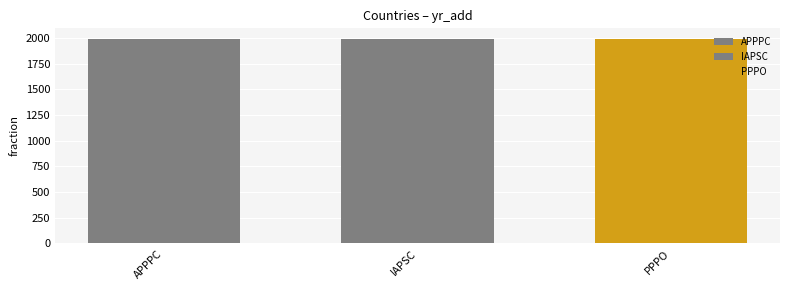

How many groups of bars are there?

1